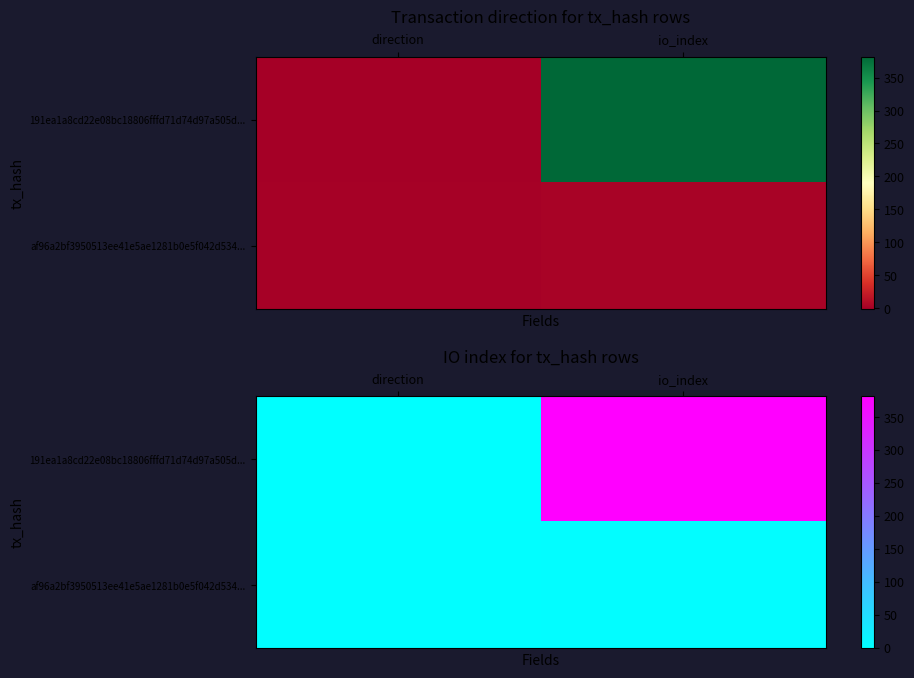

Rank the series by their average value, from lowest to highest.

af96a2bf3950513ee41e5ae1281b0e5f042d534..., 191ea1a8cd22e08bc18806fffd71d74d97a505d...